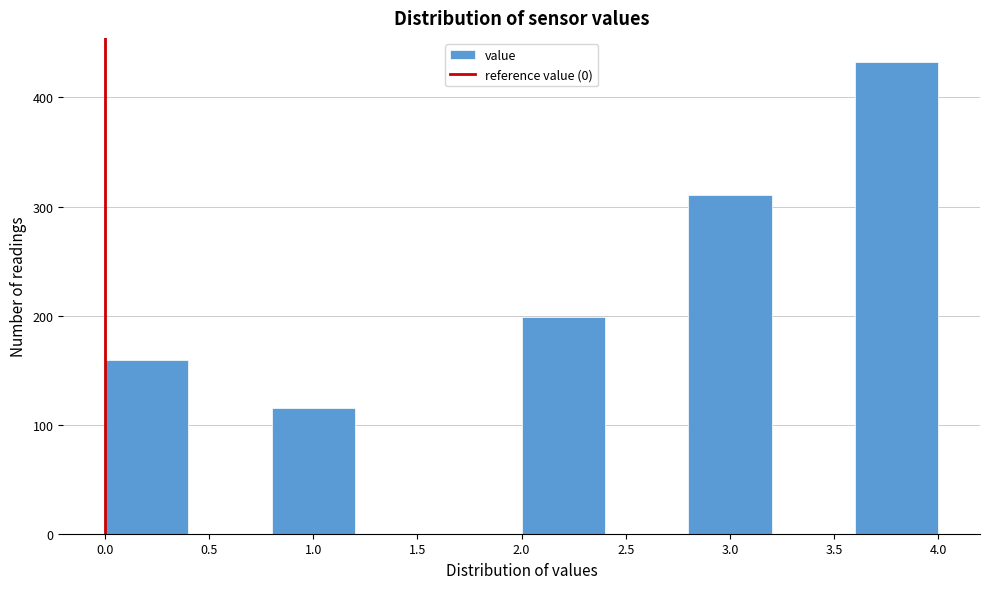

Reading left to right, transcribe this chart: for each bar, give the range it covers on the x-axis and its height. The values are not printed on the chart, so give them approximately, as read against the axis.

0.0 to 0.4: 160
0.4 to 0.8: 0
0.8 to 1.2: 120
1.2 to 1.6: 0
1.6 to 2.0: 0
2.0 to 2.4: 200
2.4 to 2.8: 0
2.8 to 3.2: 310
3.2 to 3.6: 0
3.6 to 4.0: 430